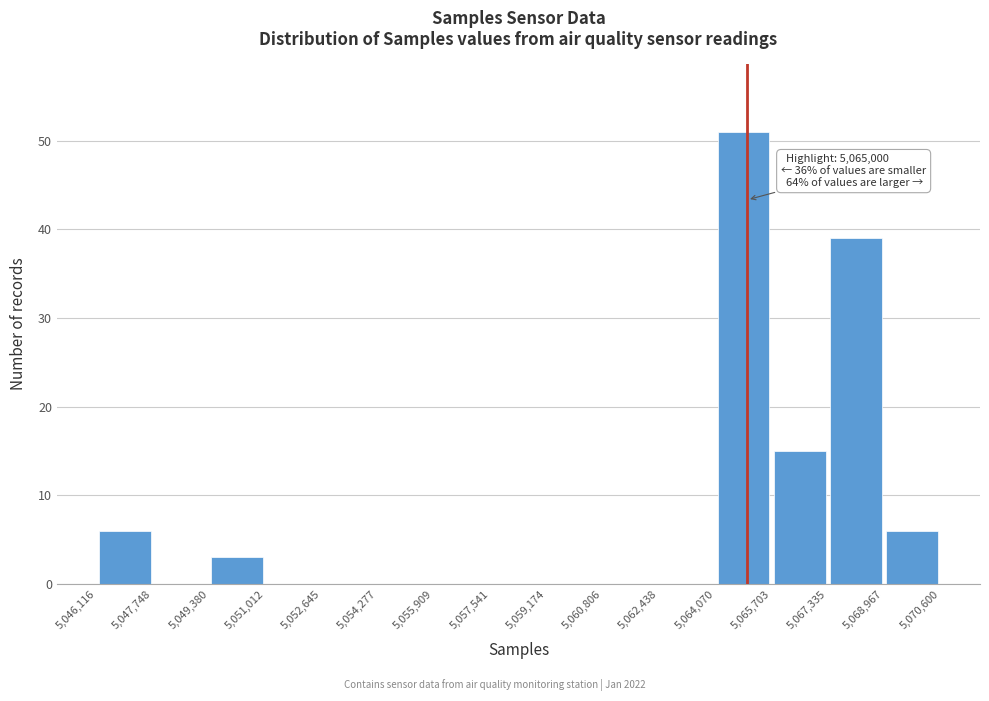

Over which range of the x-axis is the bar tallest?

5,064,070 to 5,065,703